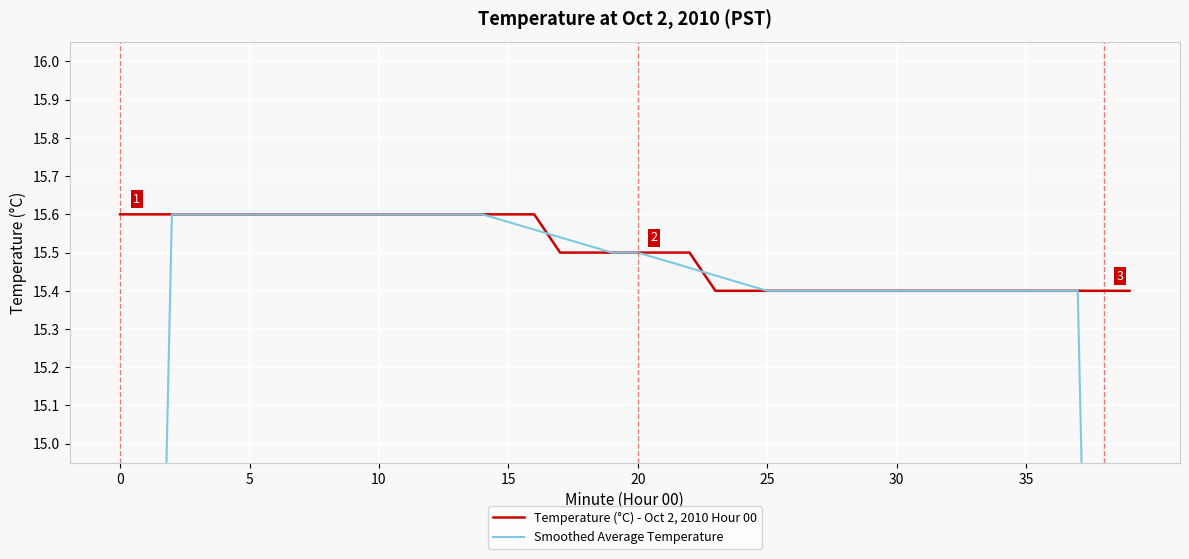

What is the minimum value for Temperature (°C) - Oct 2, 2010 Hour 00?

15.4